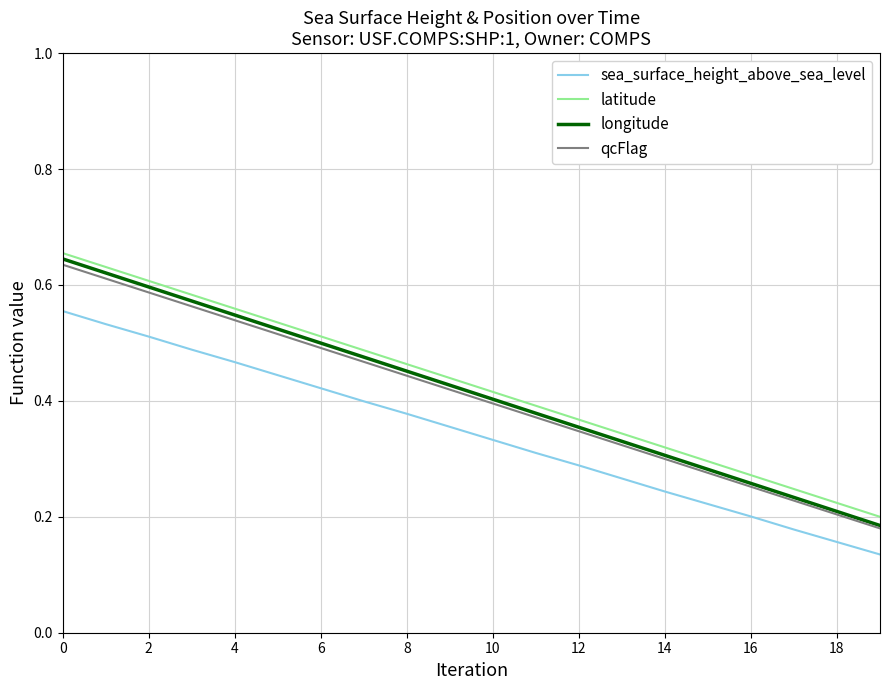

True or false: latitude and sea_surface_height_above_sea_level cross at least once.

False